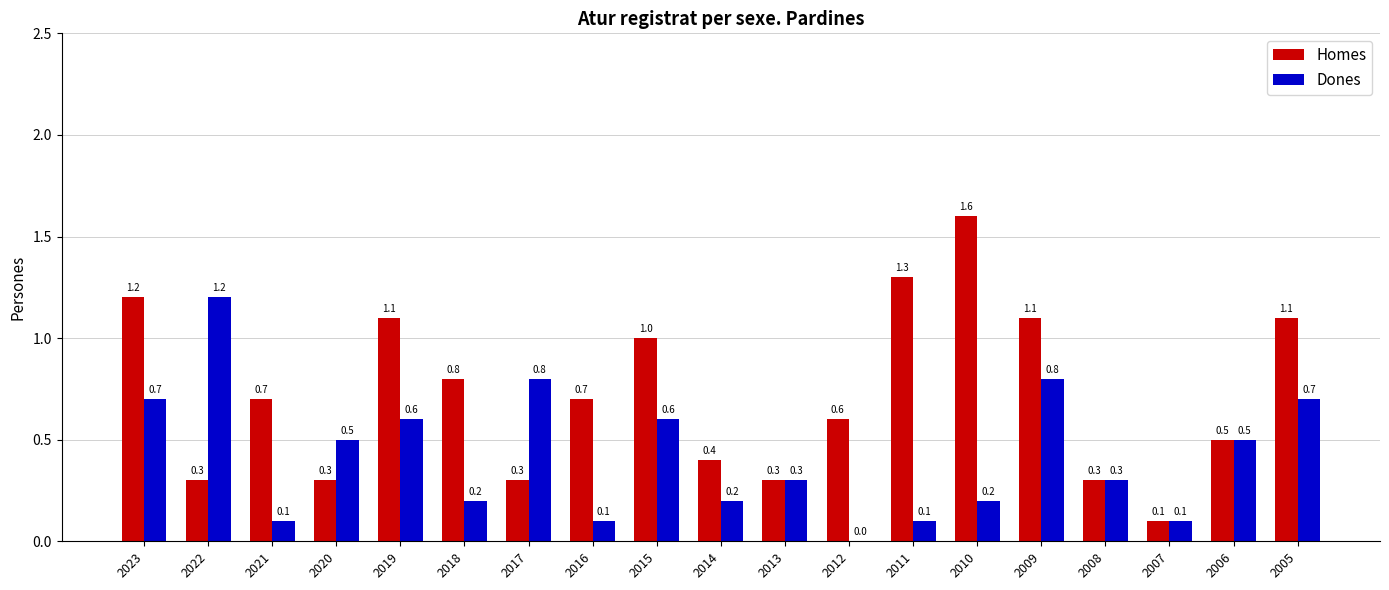

What are all the series names shown in the legend?

Homes, Dones